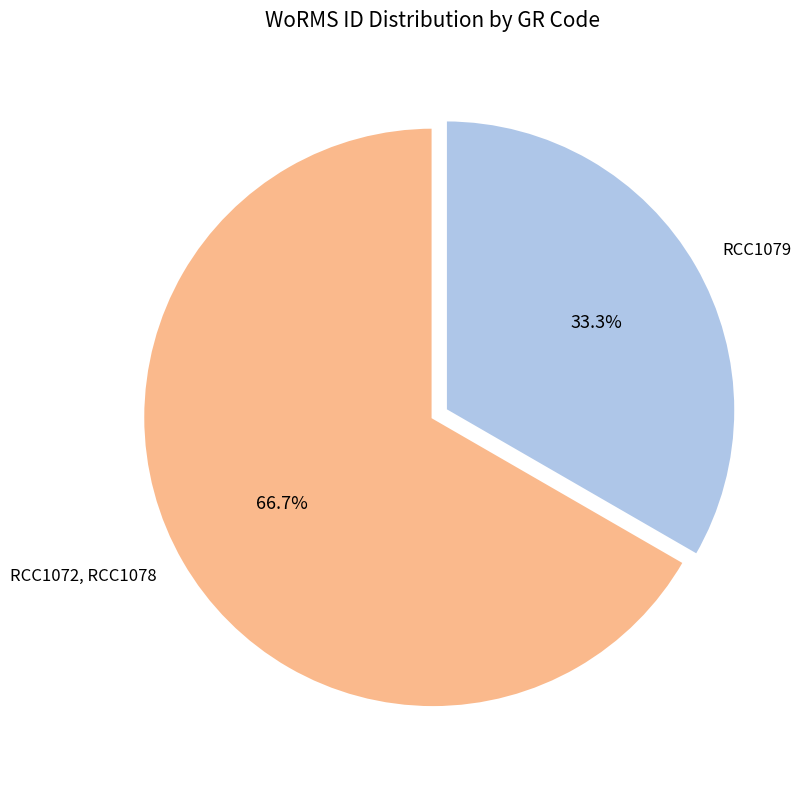

Which slice is the largest?

RCC1072, RCC1078